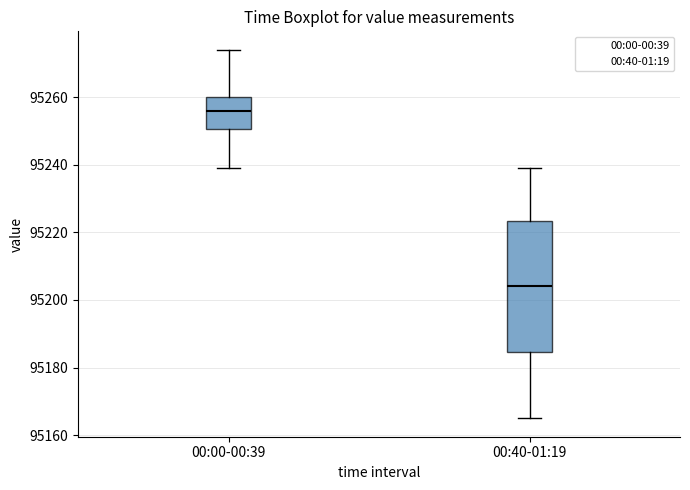

Reading left to right, transcribe this box plot: for each box, give where its median line is, the range the box spans, and where its two whiskers end, as read against the y-axis. The values are not printed on the chart, so give them approximately, as read against the axis.

00:00-00:39: median 95256, box 95250 to 95260, whiskers 95240 to 95274
00:40-01:19: median 95204, box 95184 to 95224, whiskers 95166 to 95240